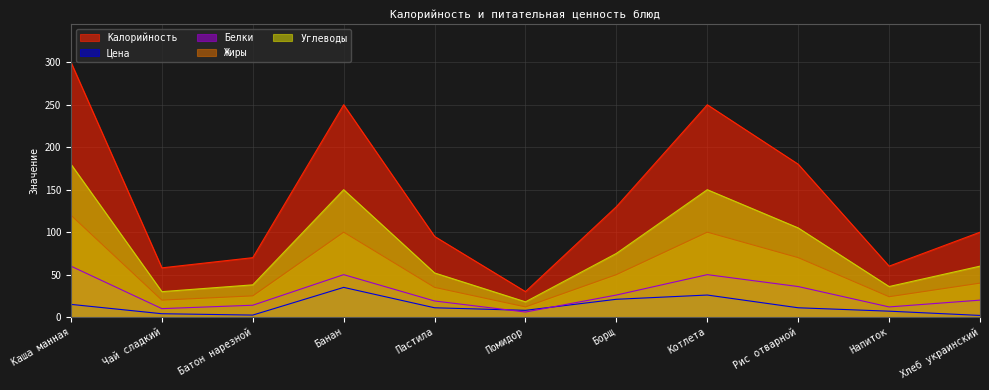

What is the total value across all series at Помидор?

74.0